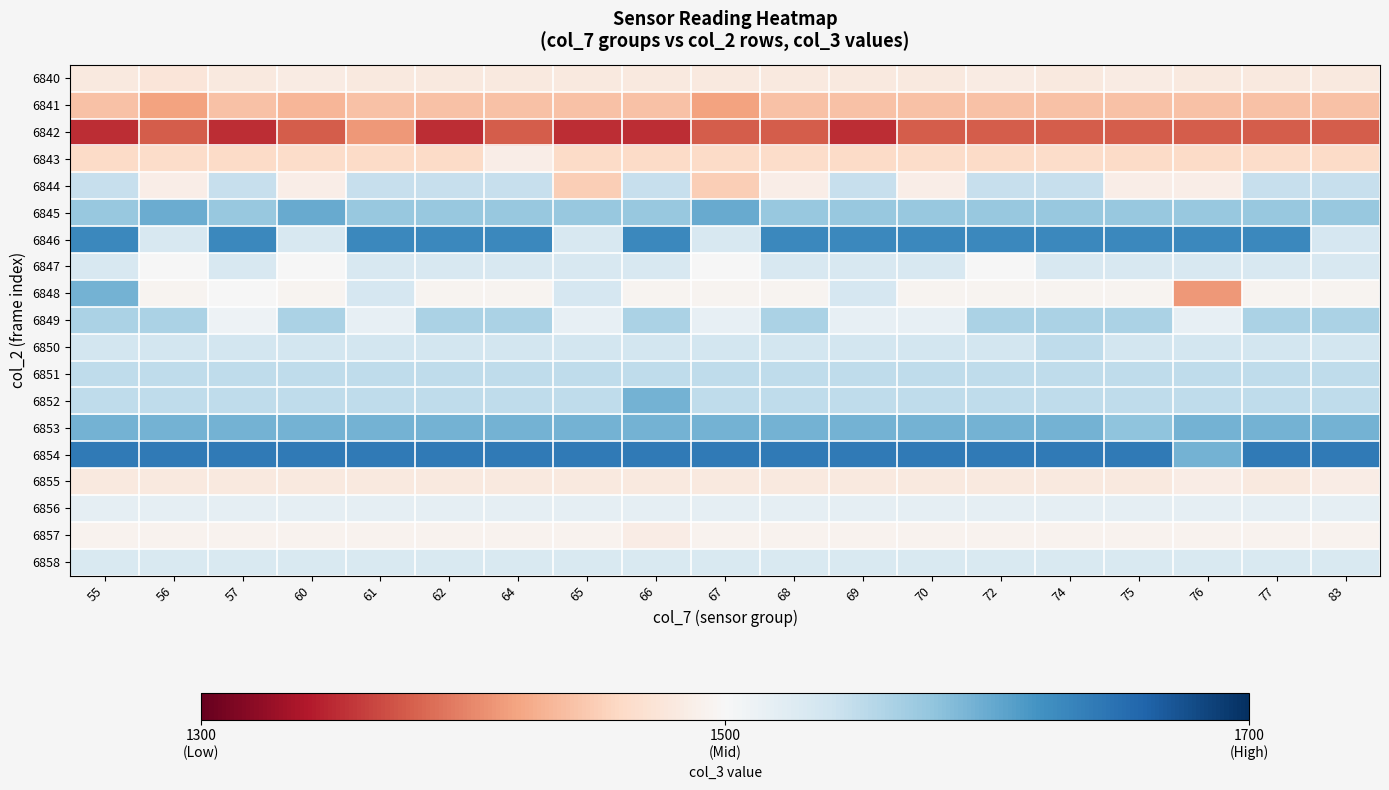

What is the difference between the highest and lowest values at 67?

263